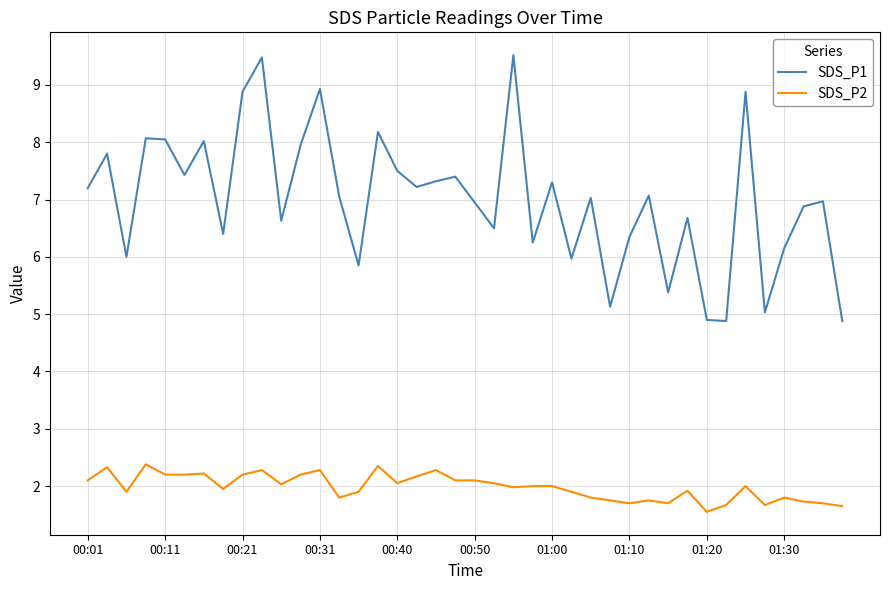

Rank the series by their average value, from highest to lowest.

SDS_P1, SDS_P2